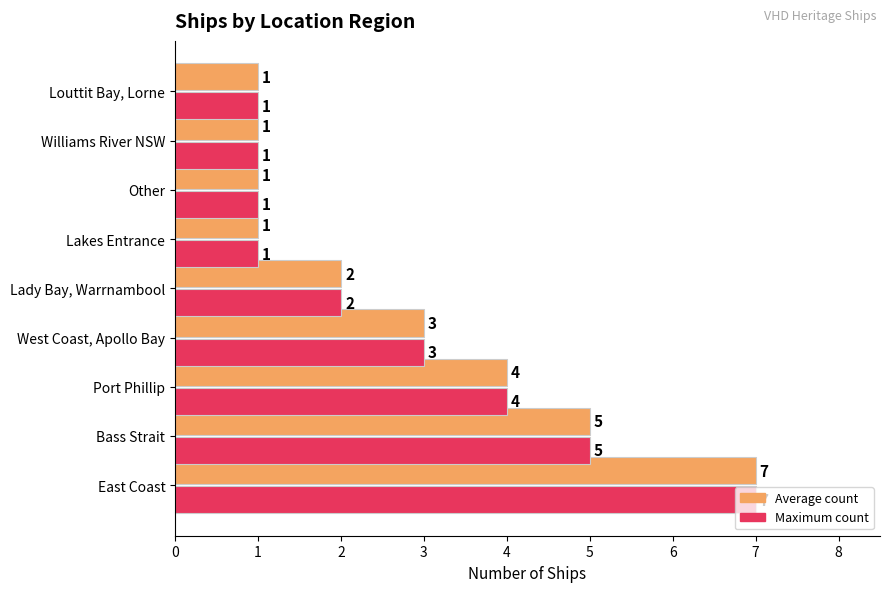

Is it true that Maximum count equals 1 at West Coast, Apollo Bay?

False